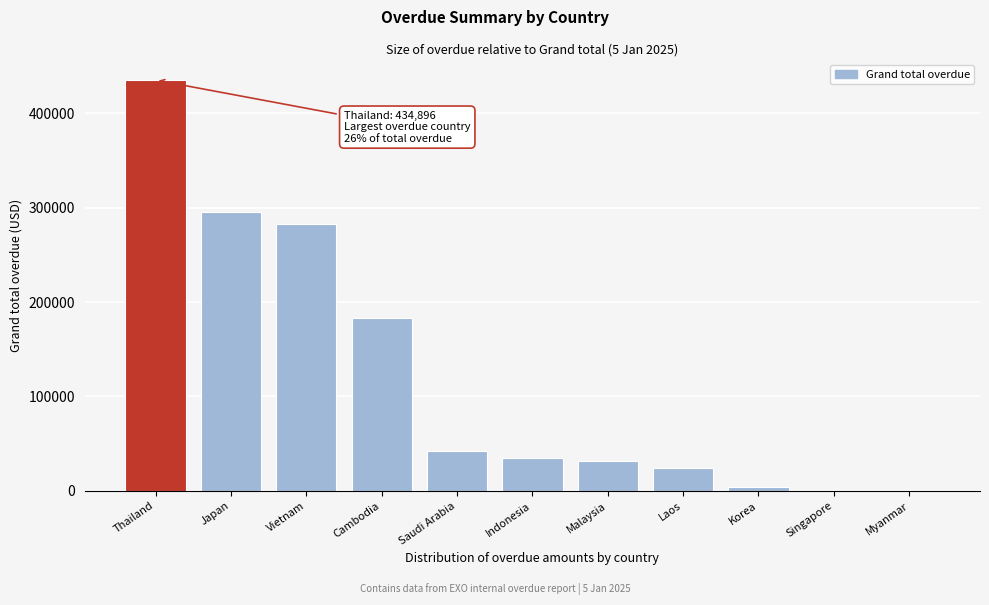

Reading right to left, extract all data points from this chart.

Myanmar=0.0	Singapore=0.0	Korea=4332.0	Laos=24446.0	Malaysia=31634.1	Indonesia=34778.0	Saudi Arabia=42662.6	Cambodia=183443.2	Vietnam=282540.1	Japan=295225.1	Thailand=434896.4